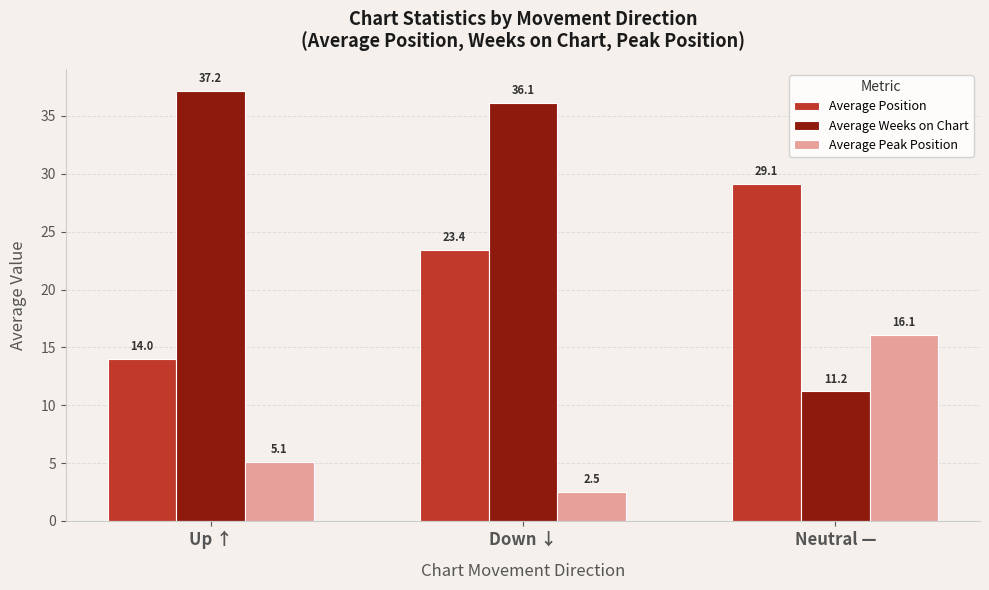

What are all the series names shown in the legend?

Average Position, Average Weeks on Chart, Average Peak Position